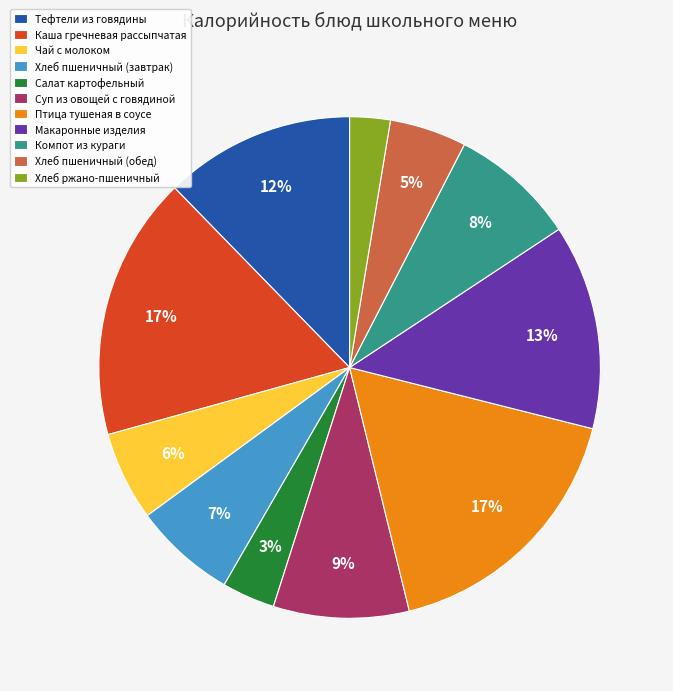

Do Птица тушеная в соусе and Чай с молоком together represent more than half of the pie?

No